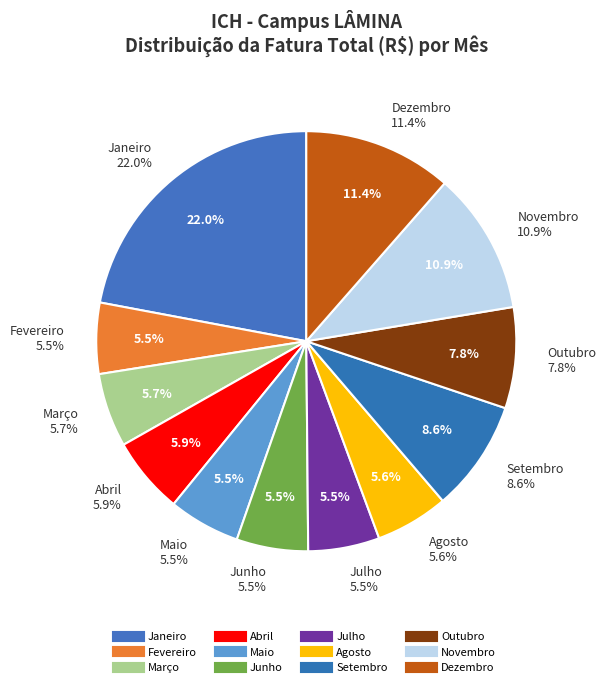

What percentage is the Julho slice, to the nearest percent?

5%